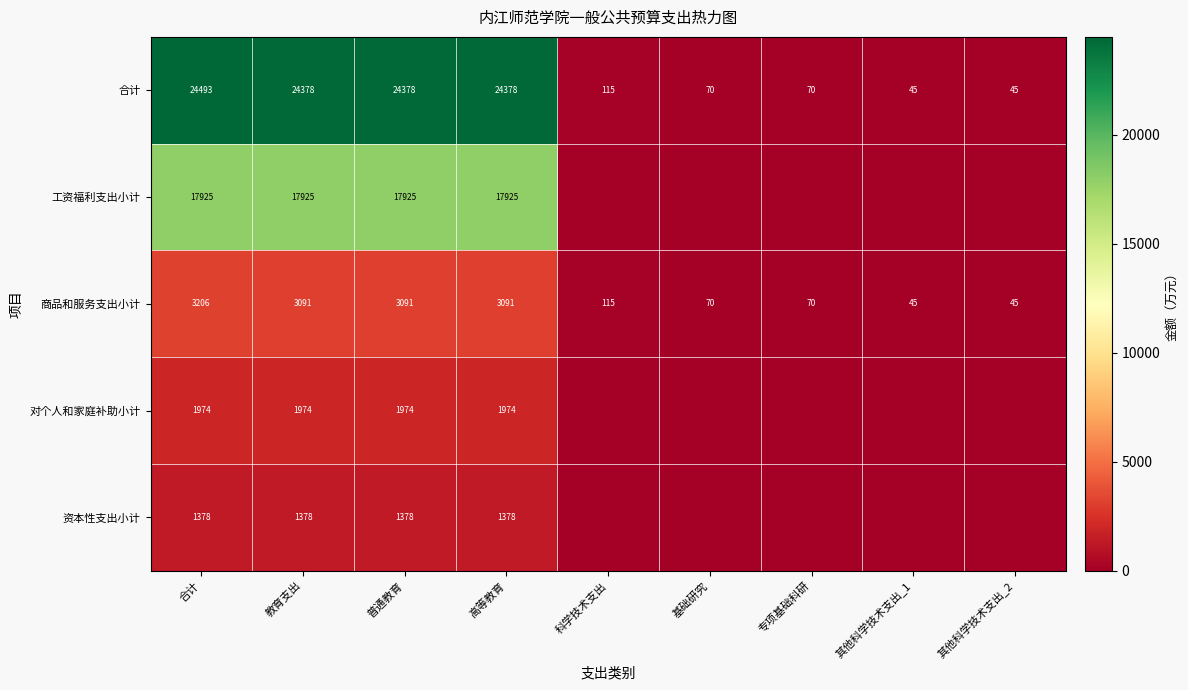

At which category is the sum across all series the highest?

合计